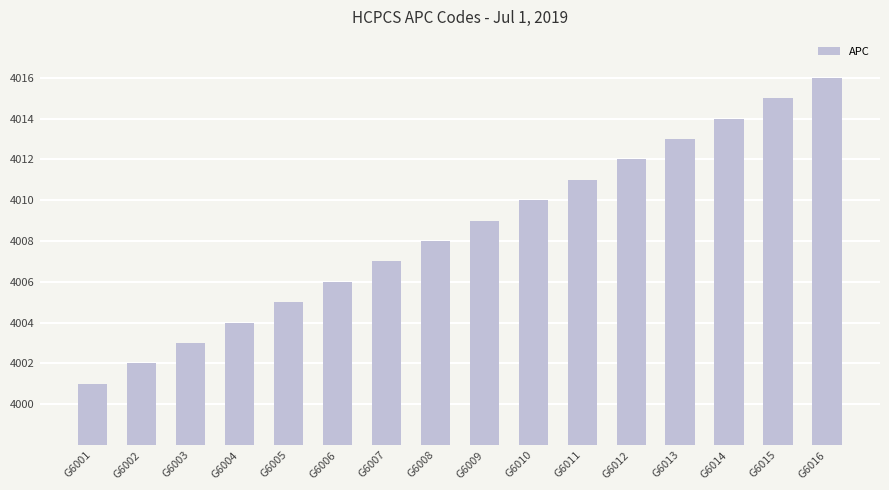

What is the difference between the maximum and minimum values?

15